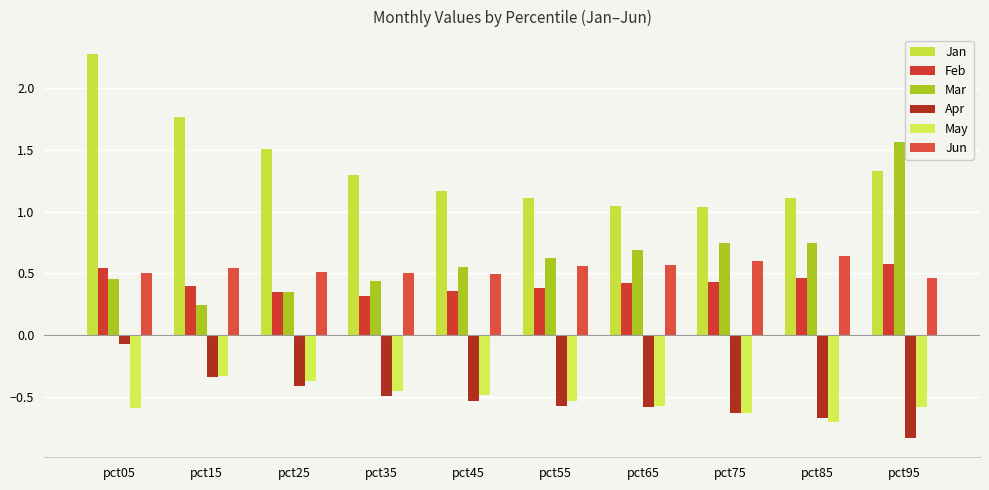

What is the difference between the highest and lowest values at pct85?

1.8